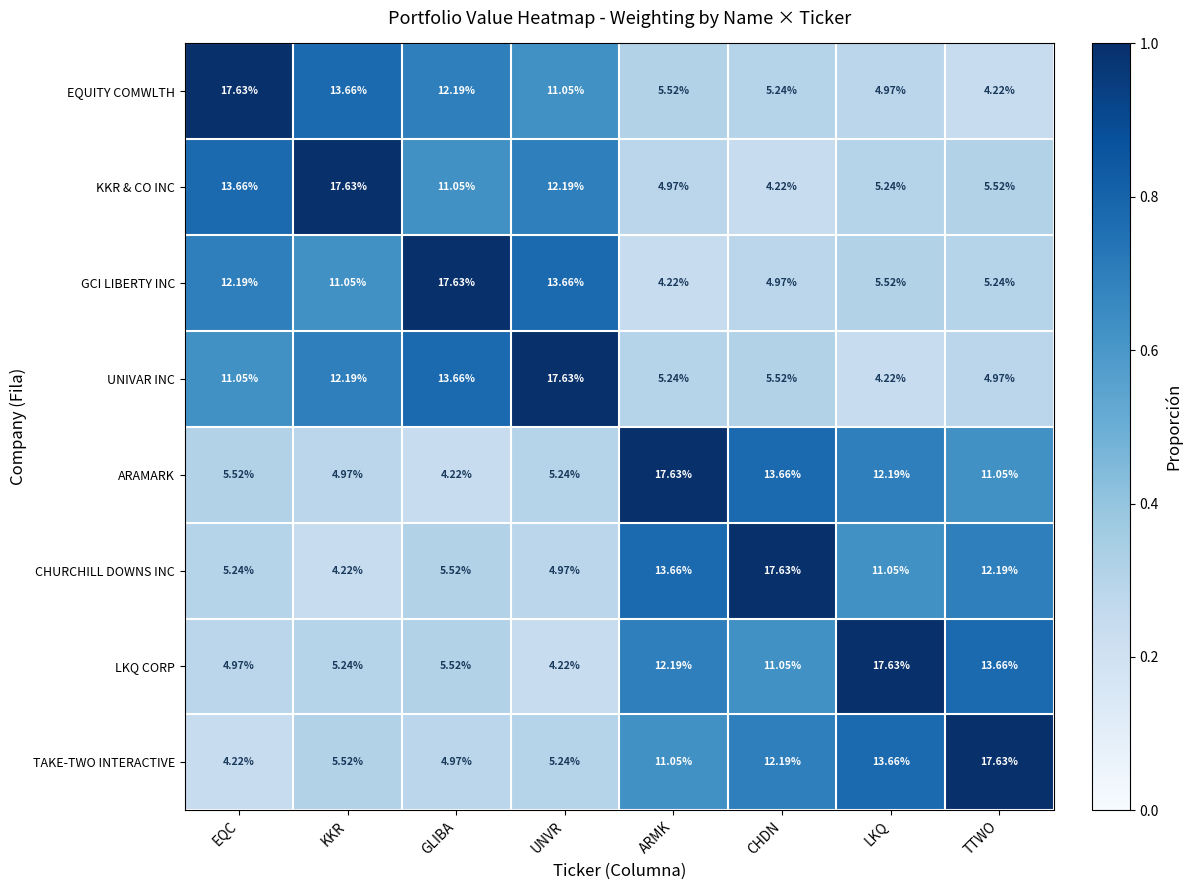

Which category has the highest value in the ARAMARK series?

ARMK